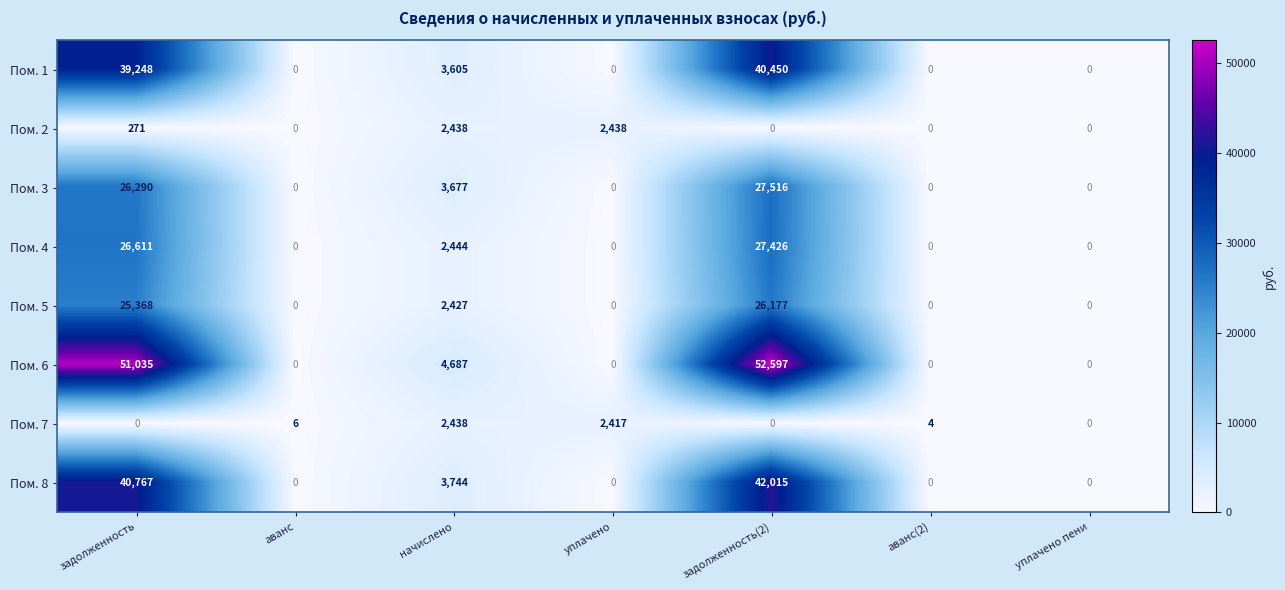

Where does the Пом. 7 series first go above 4?

аванс